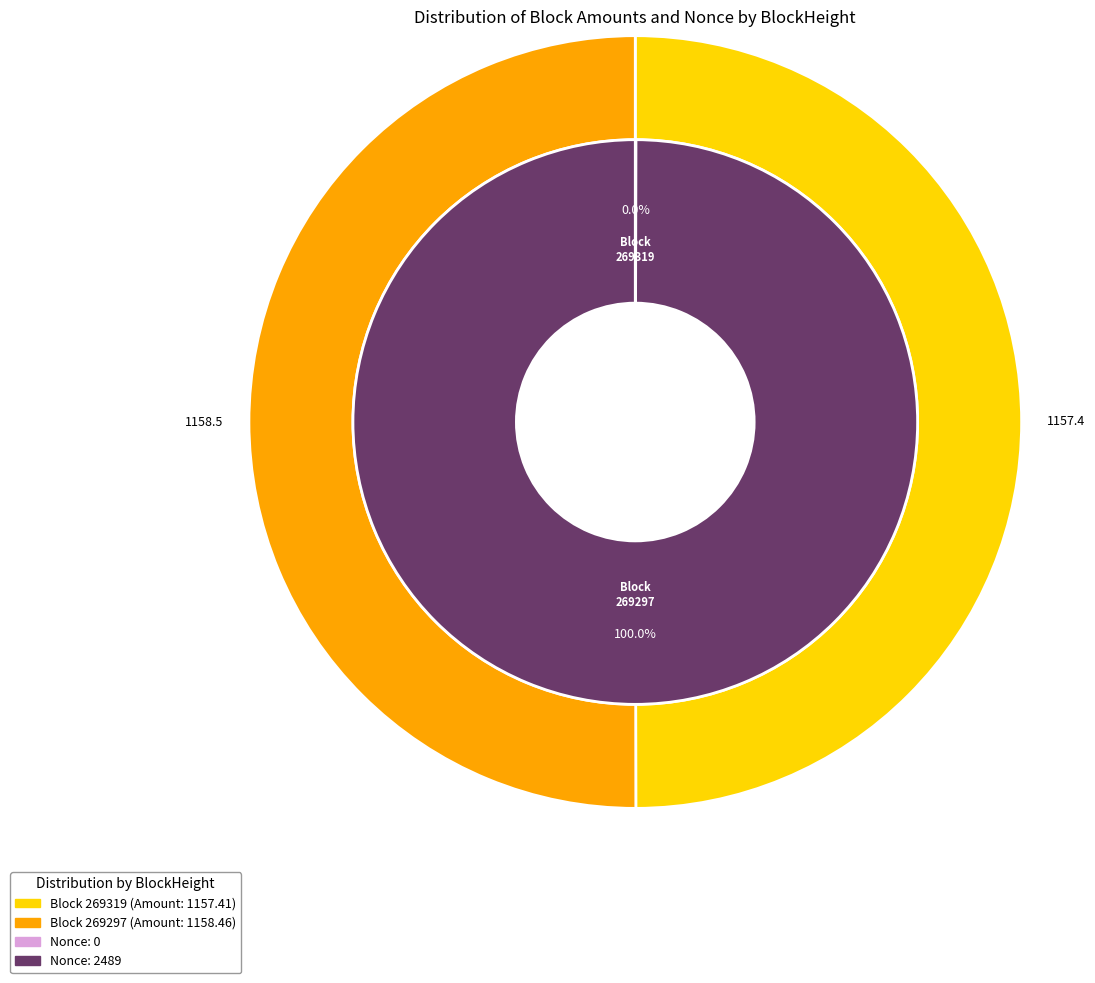

Rank the categories by value from highest to lowest.

269297, 269319